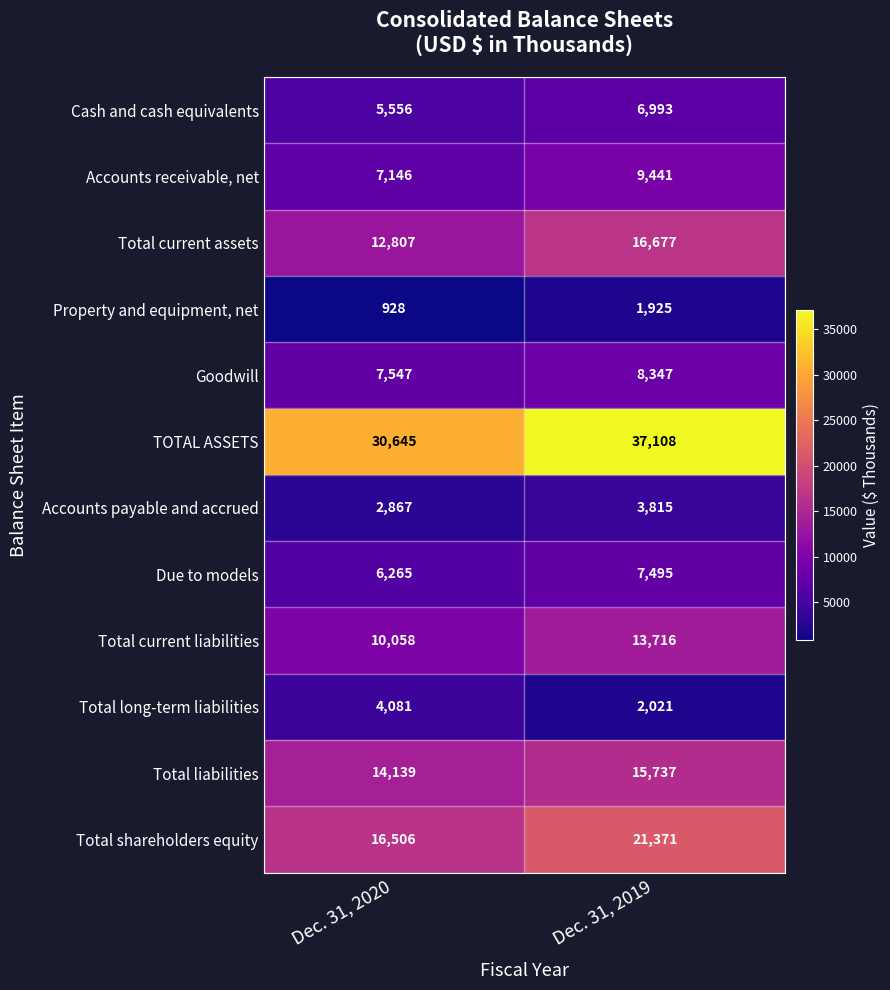

At how many categories does at least one series exceed 25091?

2